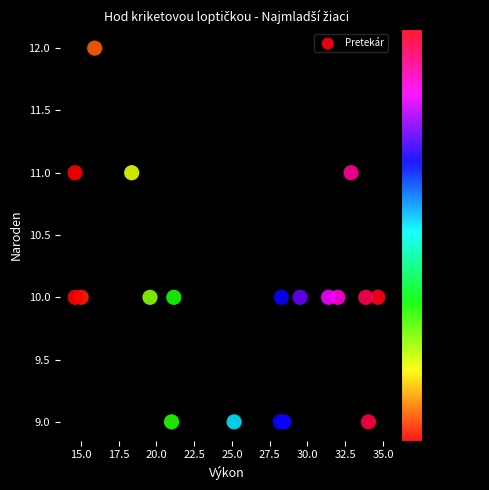

What is the range of Y values (max minus min)?

3